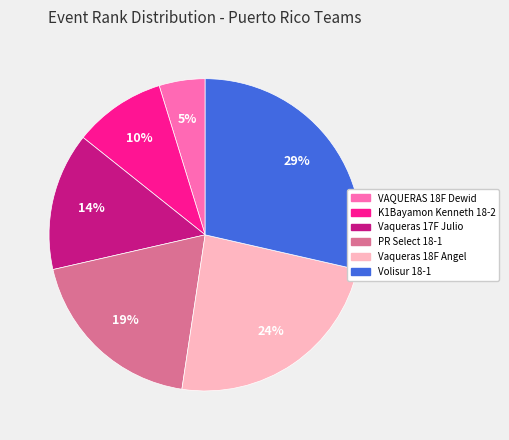

Is there a majority slice in this chart?

No